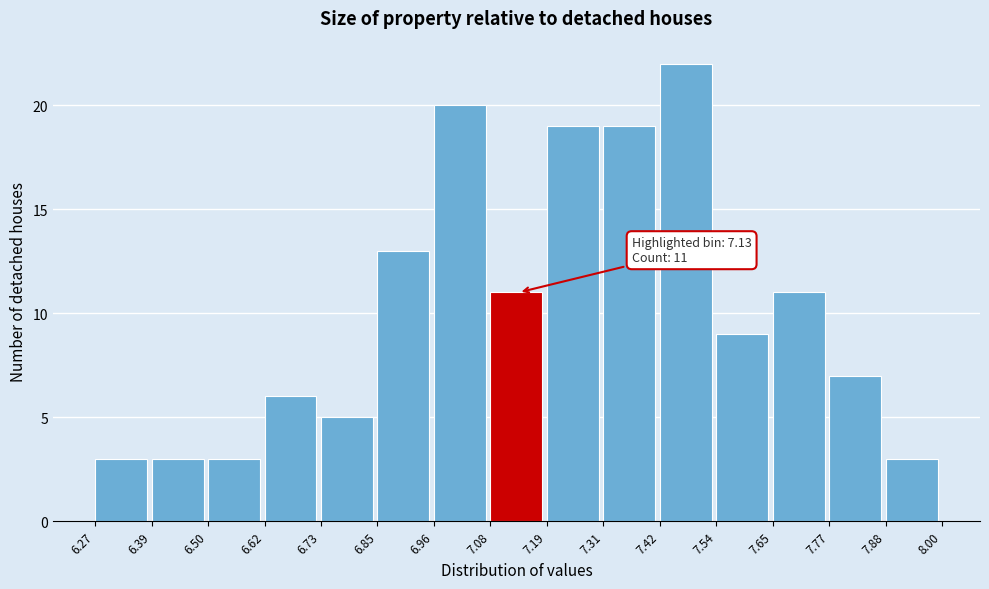

Which range on the x-axis has the tallest bar?

7.42 to 7.54